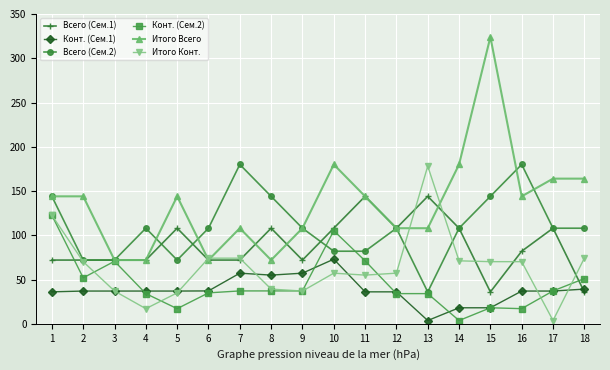

What is the value of the Итого Всего point at the 8th from the left?

72.0